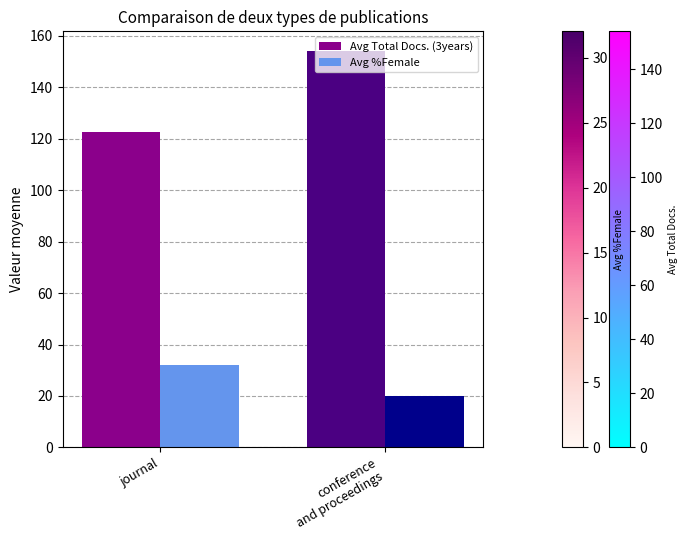

What is the average value of the Avg Total Docs. (3years) series?

138.3